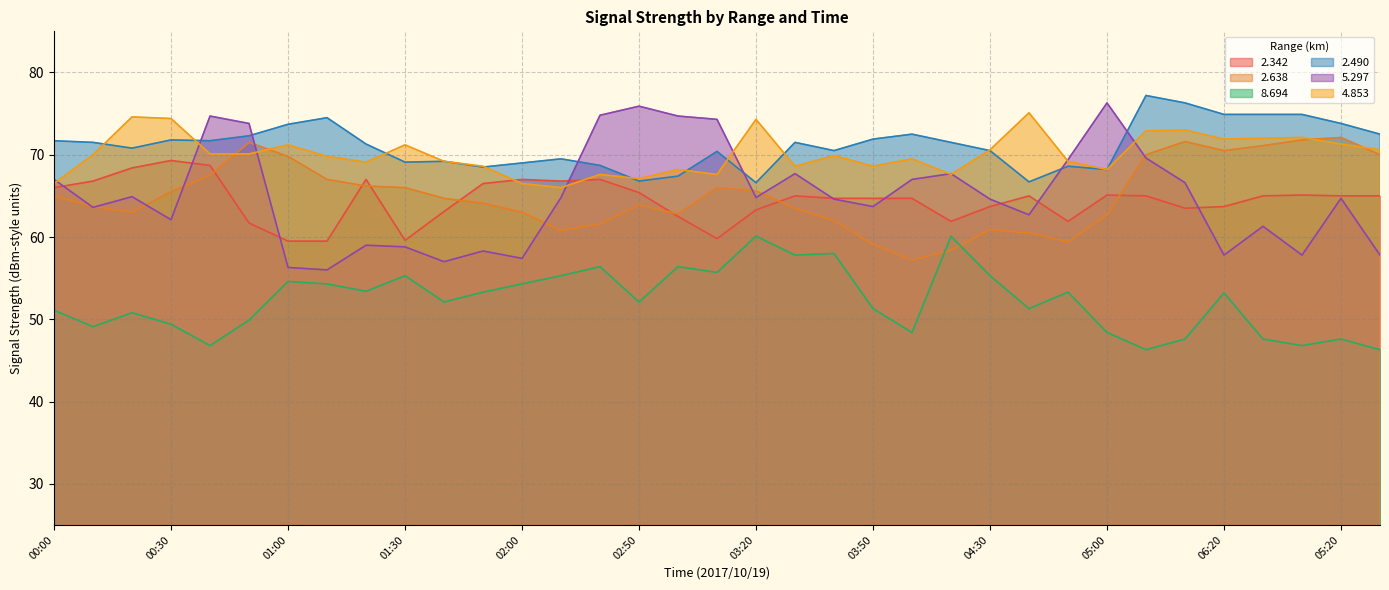

Reading left to right, extract all data points from this chart.

2.342: 00:00=66.0	00:10=66.8	00:20=68.4	00:30=69.3	00:40=68.7	00:50=61.7	01:00=59.5	01:10=59.5	01:20=67.0	01:30=59.6	01:40=63.1	01:50=66.5	02:00=67.0	02:10=66.8	02:40=67.0	02:50=65.4	03:00=62.5	03:10=59.8	03:20=63.3	03:30=65.0	03:40=64.7	03:50=64.7	04:10=64.7	04:20=61.9	04:30=63.7	04:40=65.0	04:50=61.9	05:00=65.1	06:00=65.0	06:10=63.5	06:20=63.7	06:30=65.0	05:10=65.1	05:20=65.0	05:30=65.0
2.638: 00:00=65.0	00:10=63.7	00:20=63.0	00:30=65.5	00:40=67.5	00:50=71.5	01:00=69.8	01:10=67.0	01:20=66.2	01:30=66.0	01:40=64.7	01:50=64.1	02:00=63.0	02:10=60.8	02:40=61.6	02:50=63.9	03:00=62.8	03:10=66.0	03:20=65.6	03:30=63.5	03:40=62.0	03:50=59.1	04:10=57.2	04:20=58.4	04:30=60.9	04:40=60.5	04:50=59.4	05:00=62.7	06:00=70.0	06:10=71.6	06:20=70.5	06:30=71.1	05:10=71.8	05:20=72.1	05:30=70.0
8.694: 00:00=51.1	00:10=49.1	00:20=50.8	00:30=49.4	00:40=46.8	00:50=49.9	01:00=54.6	01:10=54.3	01:20=53.4	01:30=55.3	01:40=52.1	01:50=53.3	02:00=54.3	02:10=55.3	02:40=56.4	02:50=52.1	03:00=56.4	03:10=55.7	03:20=60.1	03:30=57.8	03:40=58.0	03:50=51.3	04:10=48.4	04:20=60.1	04:30=55.3	04:40=51.3	04:50=53.3	05:00=48.4	06:00=46.3	06:10=47.6	06:20=53.2	06:30=47.6	05:10=46.8	05:20=47.6	05:30=46.3
2.490: 00:00=71.7	00:10=71.5	00:20=70.8	00:30=71.8	00:40=71.7	00:50=72.3	01:00=73.7	01:10=74.5	01:20=71.3	01:30=69.1	01:40=69.2	01:50=68.5	02:00=69.0	02:10=69.5	02:40=68.7	02:50=66.8	03:00=67.4	03:10=70.4	03:20=66.6	03:30=71.5	03:40=70.5	03:50=71.9	04:10=72.5	04:20=71.5	04:30=70.5	04:40=66.7	04:50=68.6	05:00=68.2	06:00=77.2	06:10=76.3	06:20=74.9	06:30=74.9	05:10=74.9	05:20=73.8	05:30=72.5
5.297: 00:00=67.0	00:10=63.6	00:20=64.9	00:30=62.1	00:40=74.7	00:50=73.8	01:00=56.3	01:10=56.0	01:20=59.0	01:30=58.8	01:40=57.0	01:50=58.3	02:00=57.4	02:10=64.8	02:40=74.8	02:50=75.9	03:00=74.7	03:10=74.3	03:20=64.8	03:30=67.7	03:40=64.6	03:50=63.7	04:10=67.0	04:20=67.7	04:30=64.6	04:40=62.7	04:50=69.4	05:00=76.3	06:00=69.6	06:10=66.6	06:20=57.8	06:30=61.3	05:10=57.8	05:20=64.7	05:30=57.8
4.853: 00:00=66.5	00:10=70.0	00:20=74.6	00:30=74.4	00:40=70.1	00:50=70.1	01:00=71.2	01:10=69.8	01:20=69.1	01:30=71.2	01:40=69.2	01:50=68.6	02:00=66.5	02:10=66.0	02:40=67.6	02:50=67.1	03:00=68.2	03:10=67.6	03:20=74.3	03:30=68.6	03:40=69.9	03:50=68.6	04:10=69.5	04:20=67.6	04:30=70.6	04:40=75.1	04:50=69.2	05:00=68.2	06:00=72.9	06:10=73.0	06:20=71.9	06:30=72.0	05:10=72.1	05:20=71.3	05:30=70.6